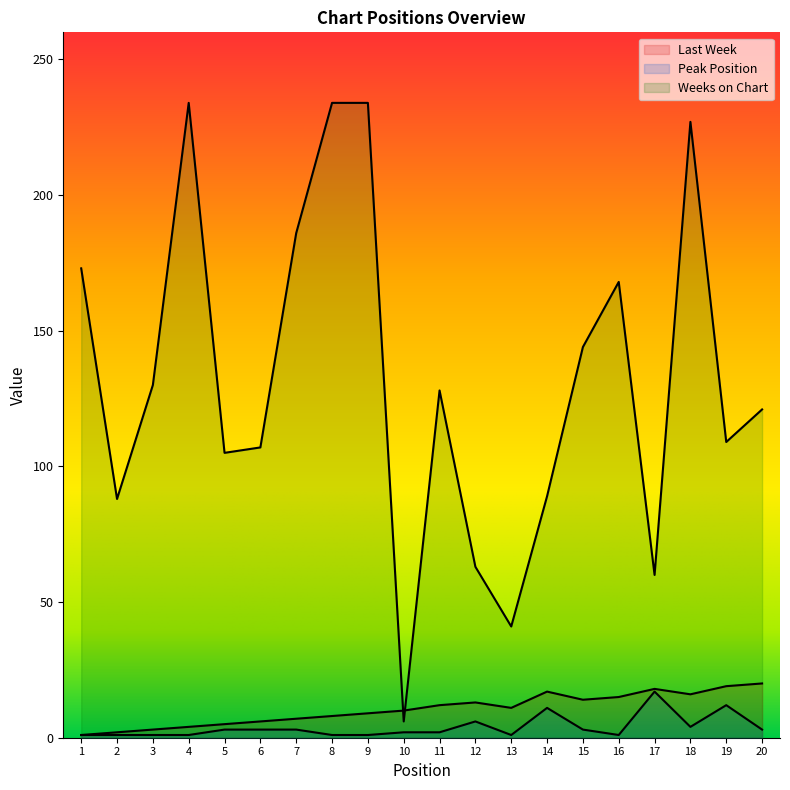

What is the maximum value for Last Week?

20